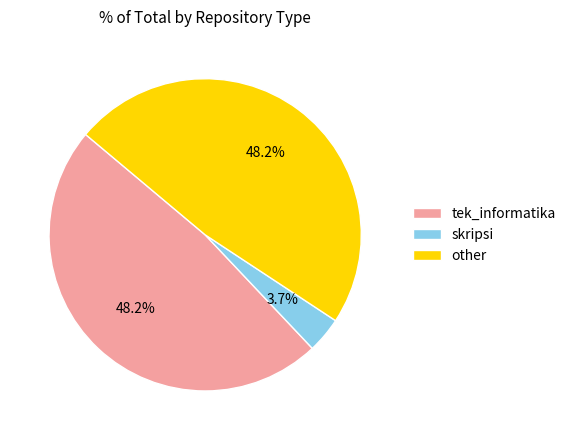

What is the smallest slice in the pie chart?

skripsi